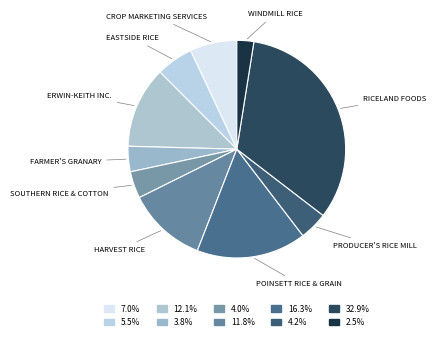

Count the number of slices in the pie.

10